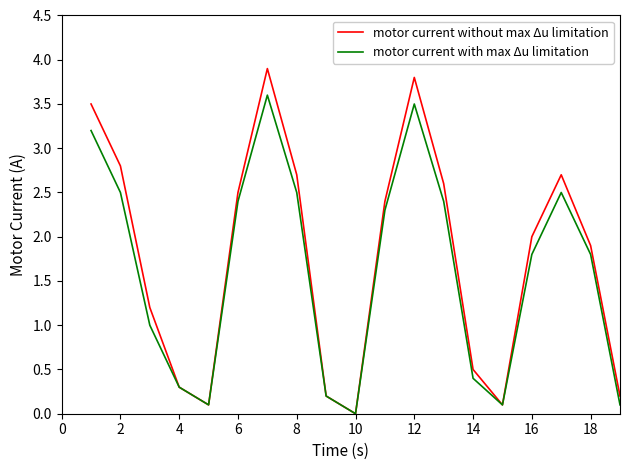

What is the highest value of the motor current with max Δu limitation series?

3.6